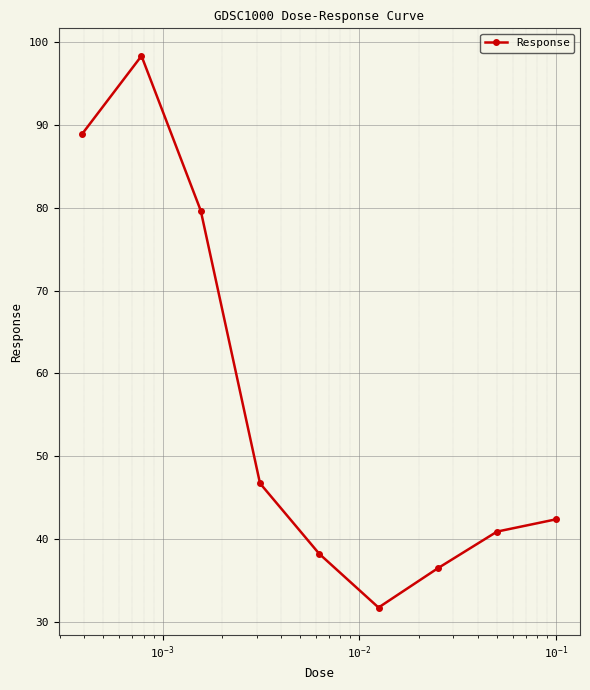

What is the value of the 7th point from the left?

36.5